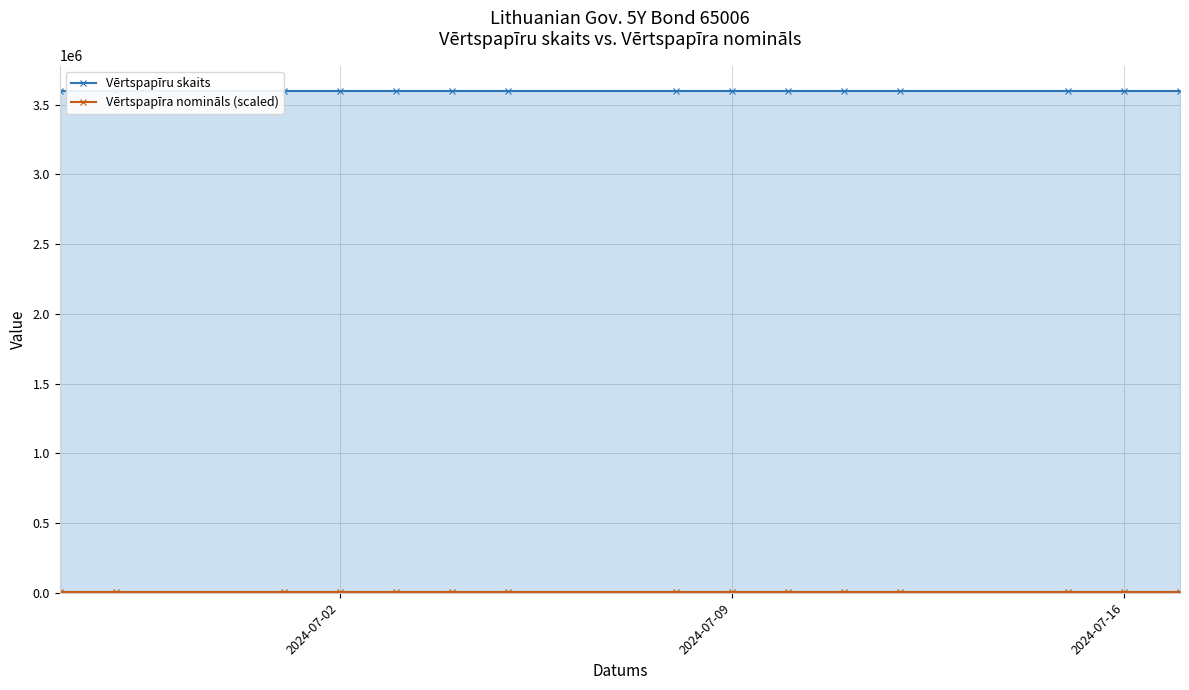

Reading right to left, extract all data points from this chart.

Vērtspapīru skaits: 3600000	3600000	3600000	3600000	3600000	3600000	3600000	3600000	3600000	3600000	3600000	3600000	3600000	3600000	3600000
Vērtspapīra nomināls (scaled): 3600	3600	3600	3600	3600	3600	3600	3600	3600	3600	3600	3600	3600	3600	3600